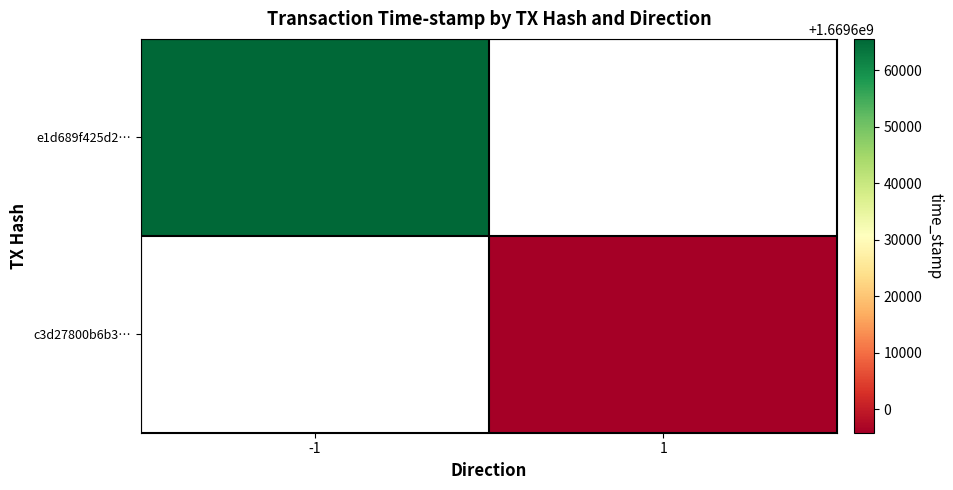

Count the number of categories in the chart.

2